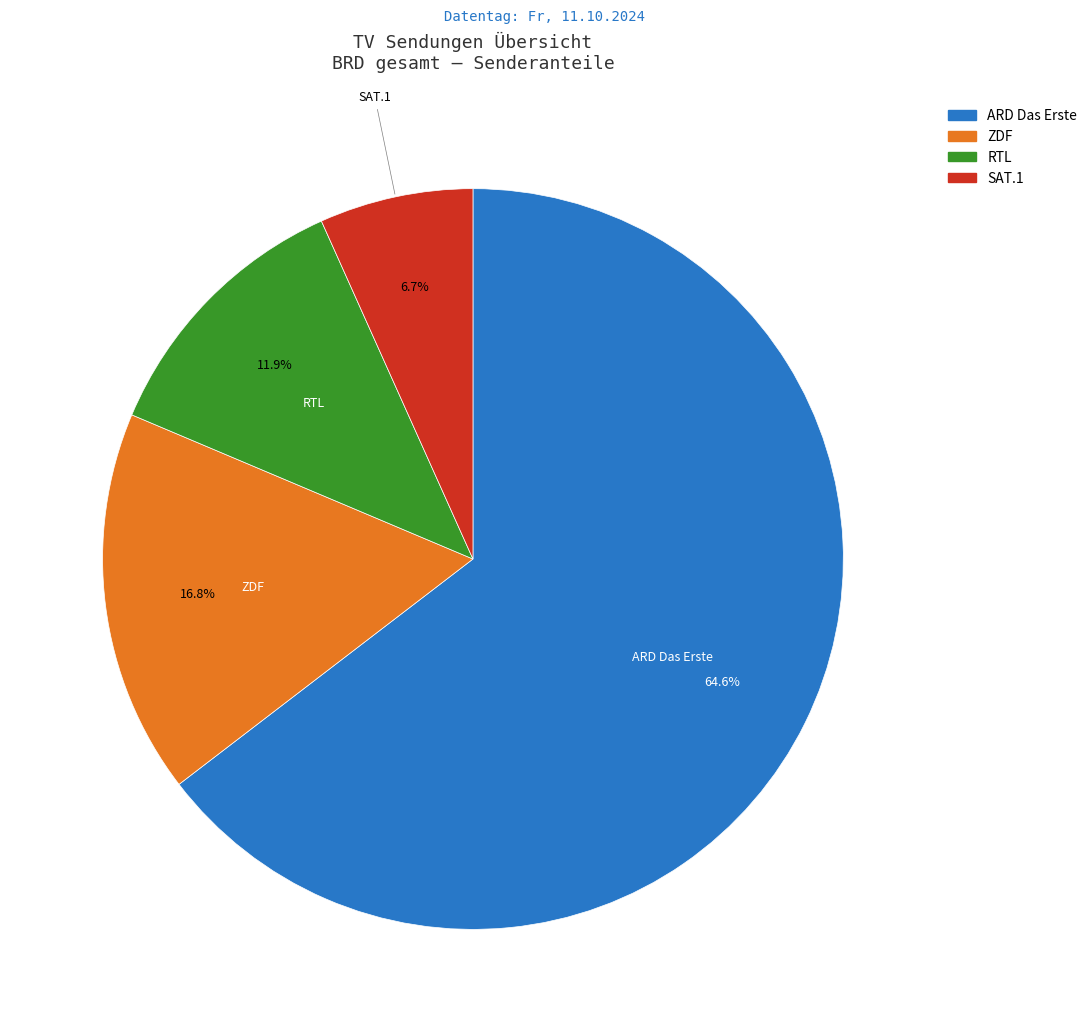

What is the largest slice in the pie chart?

ARD Das Erste